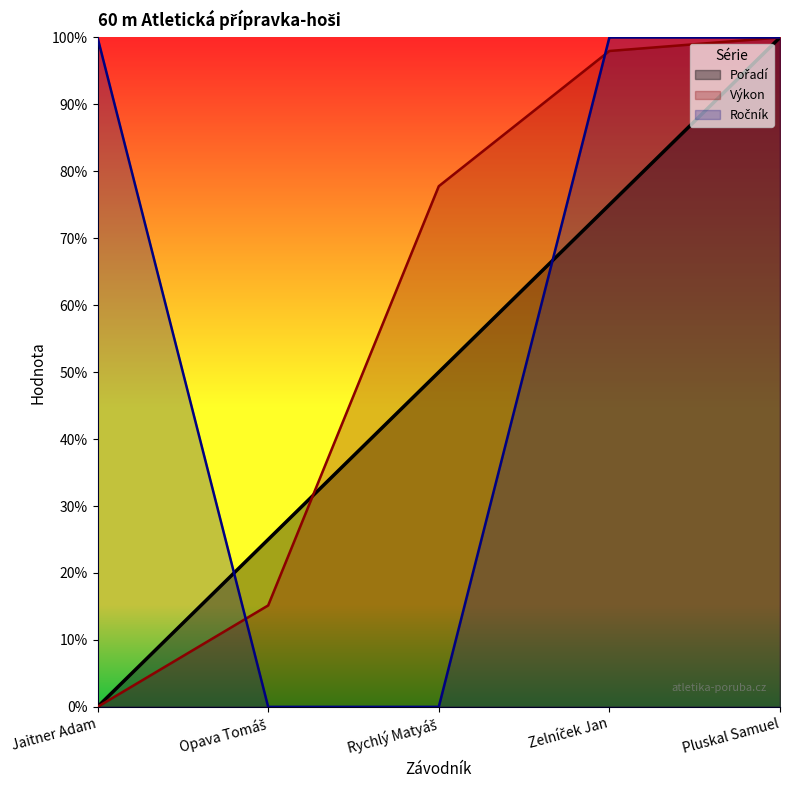

At which label does Pořadí reach its peak?

Pluskal Samuel